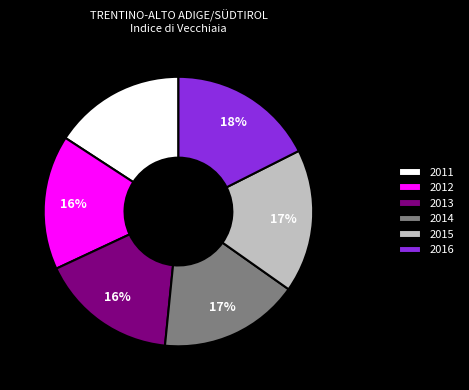

How many slices are in this pie chart?

6